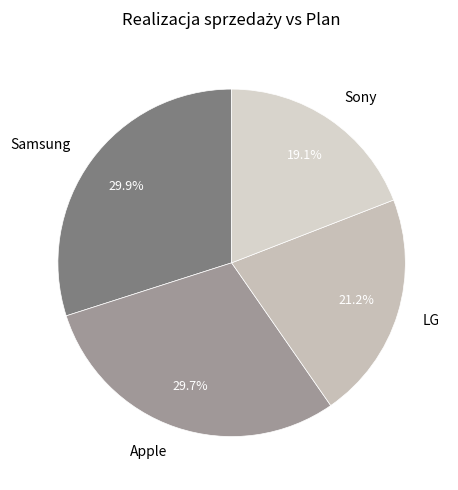

Is Samsung the majority of the pie?

No